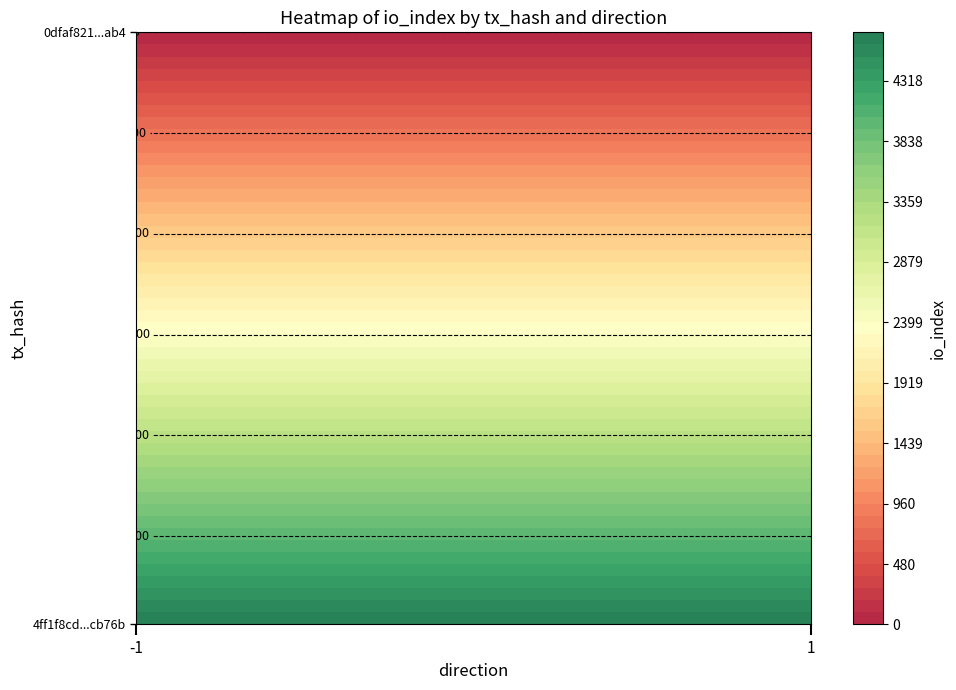

Count the number of data series in this chart.

2